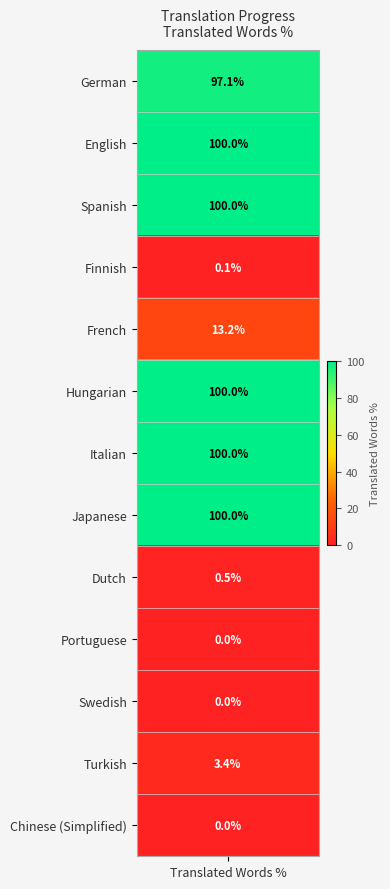

What is the approximate value at Finnish?

0.1